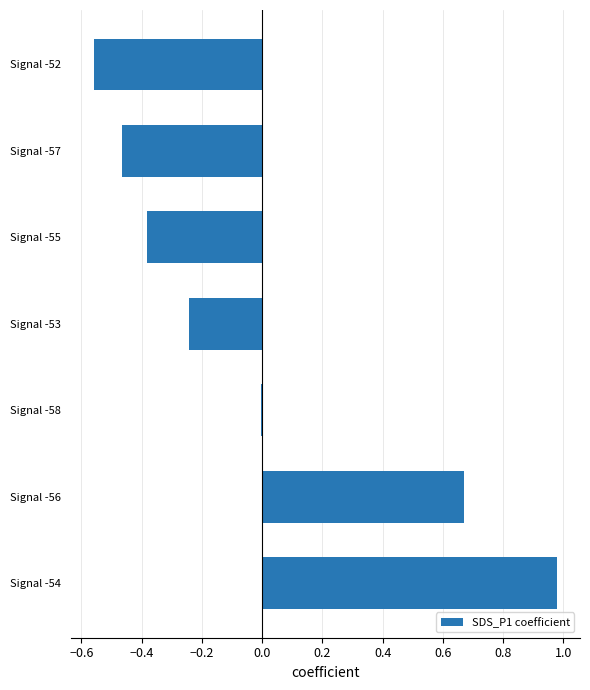

How many data points does each series have?

7